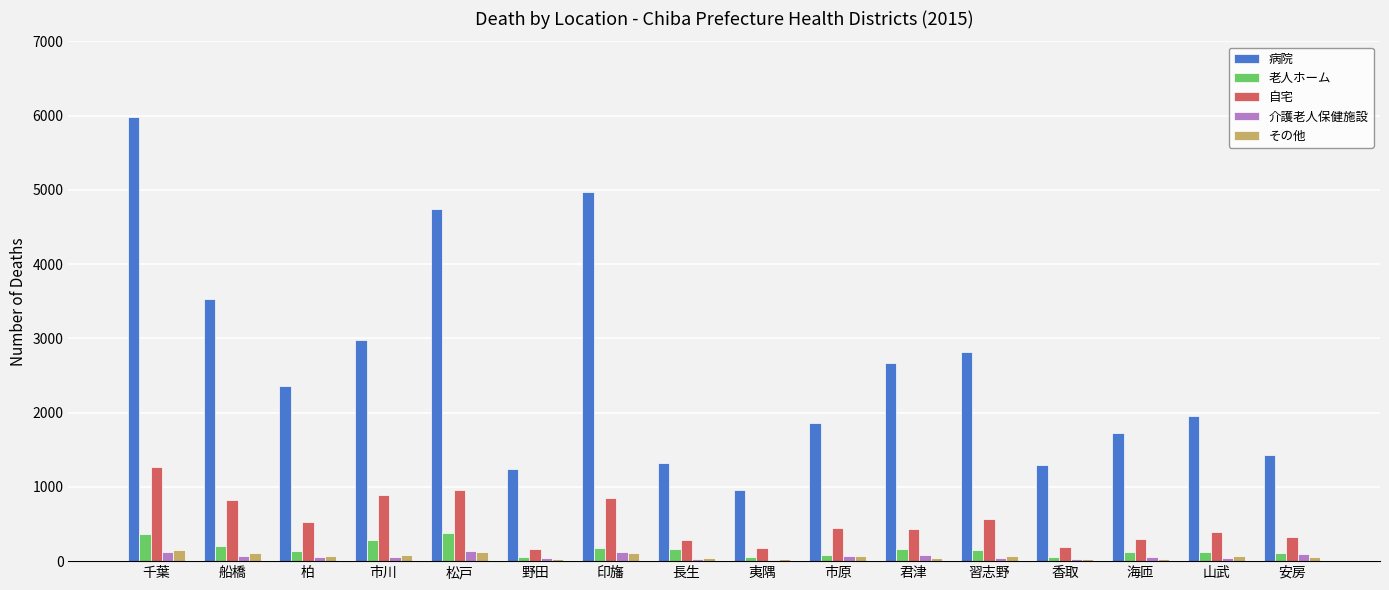

Which series has the largest total across all categories?

病院